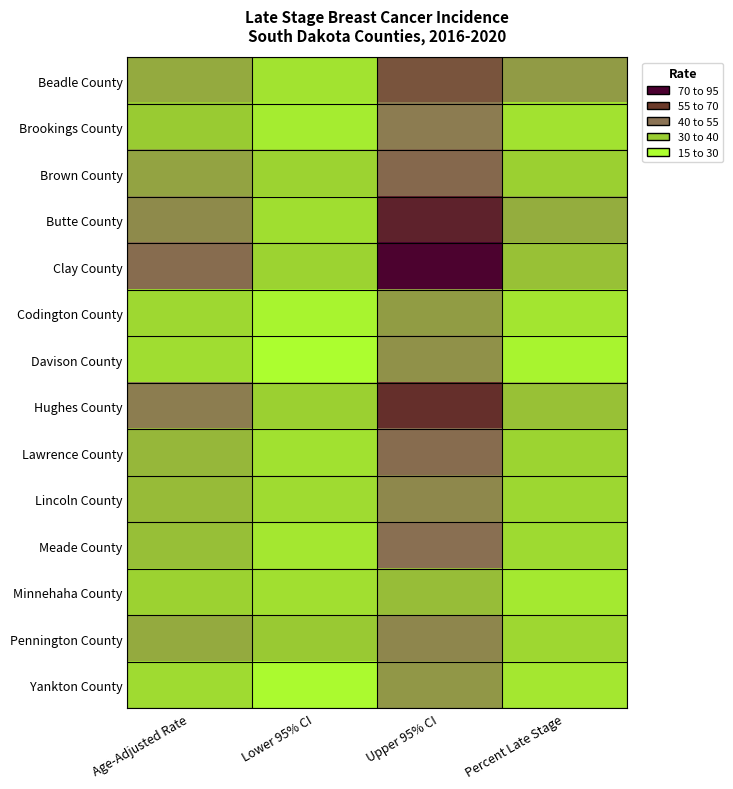

Which series has the largest total across all categories?

Clay County